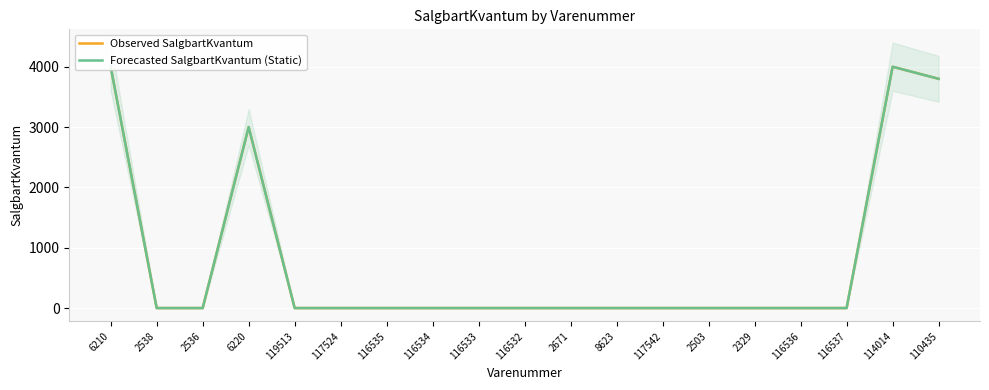

True or false: Forecasted SalgbartKvantum (Static) has a value of 1 at 117542.

True